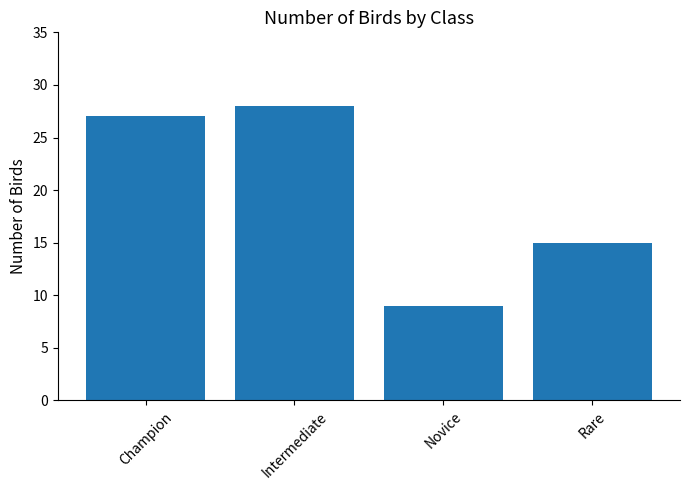

What is the maximum value shown in the chart?

28